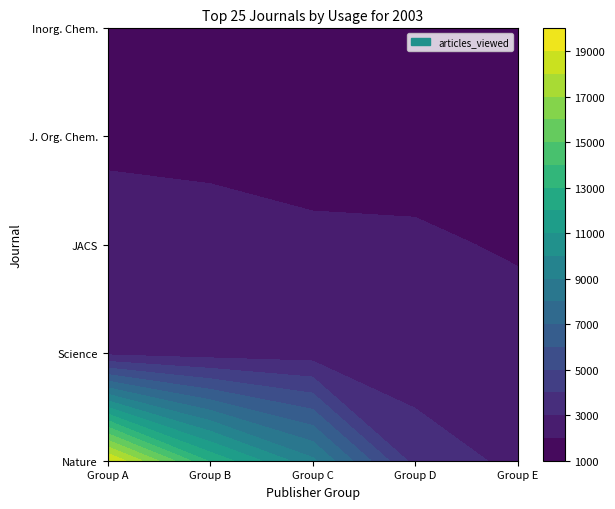

What is the sum of the Inorganic Chemistry values at 0 and 1?

3038